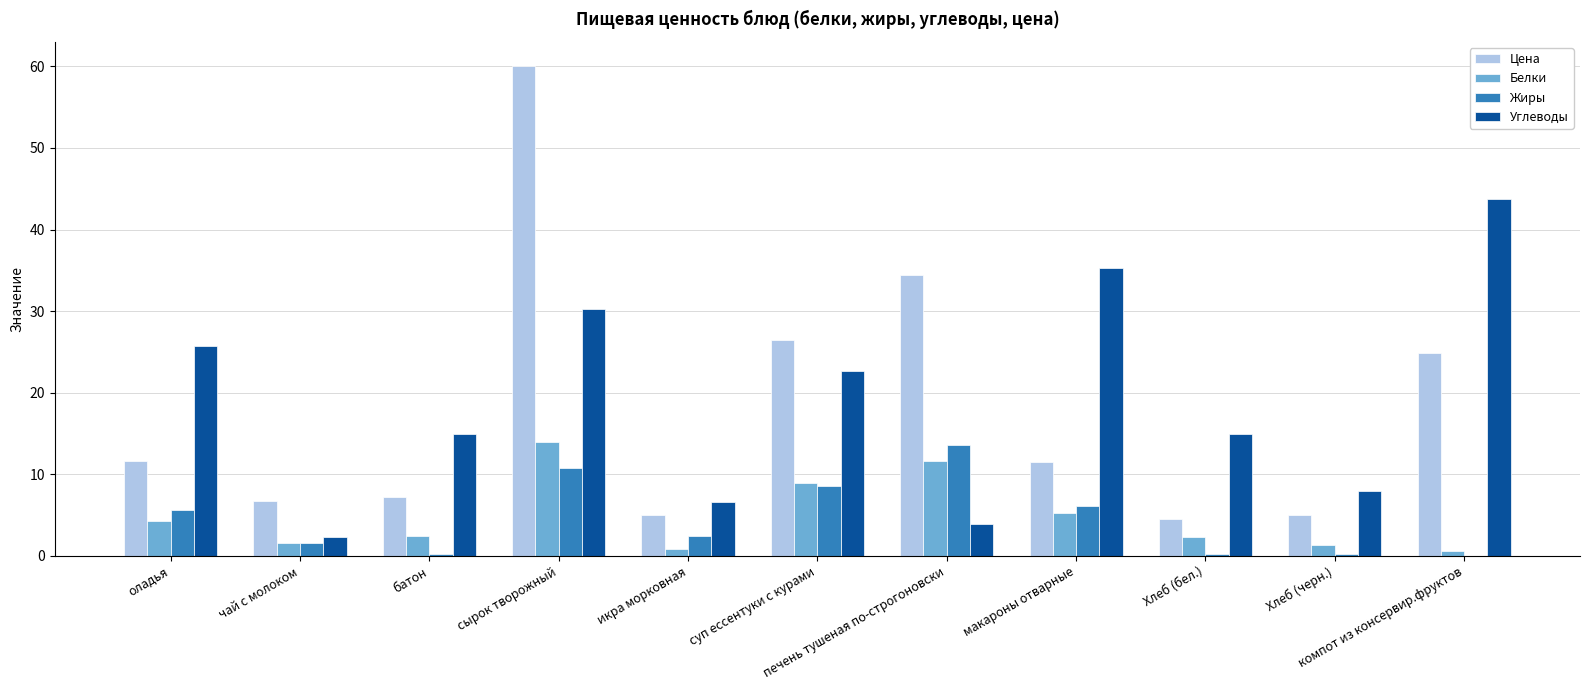

What is the value of the Жиры bar at the 7th from the left?

13.6